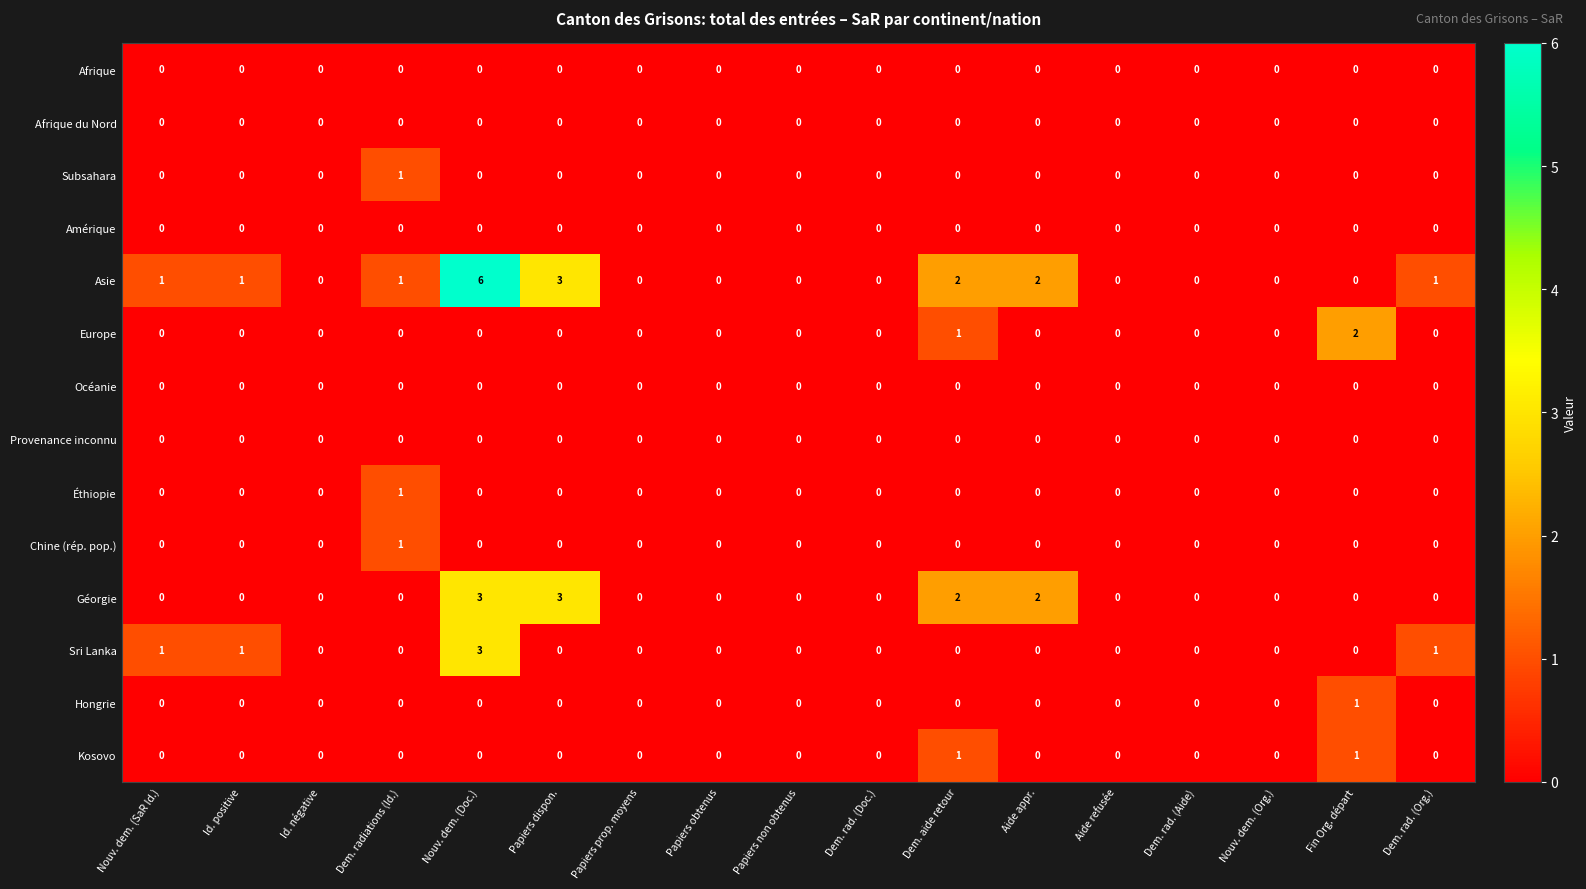

What is the maximum value shown in the chart?

6